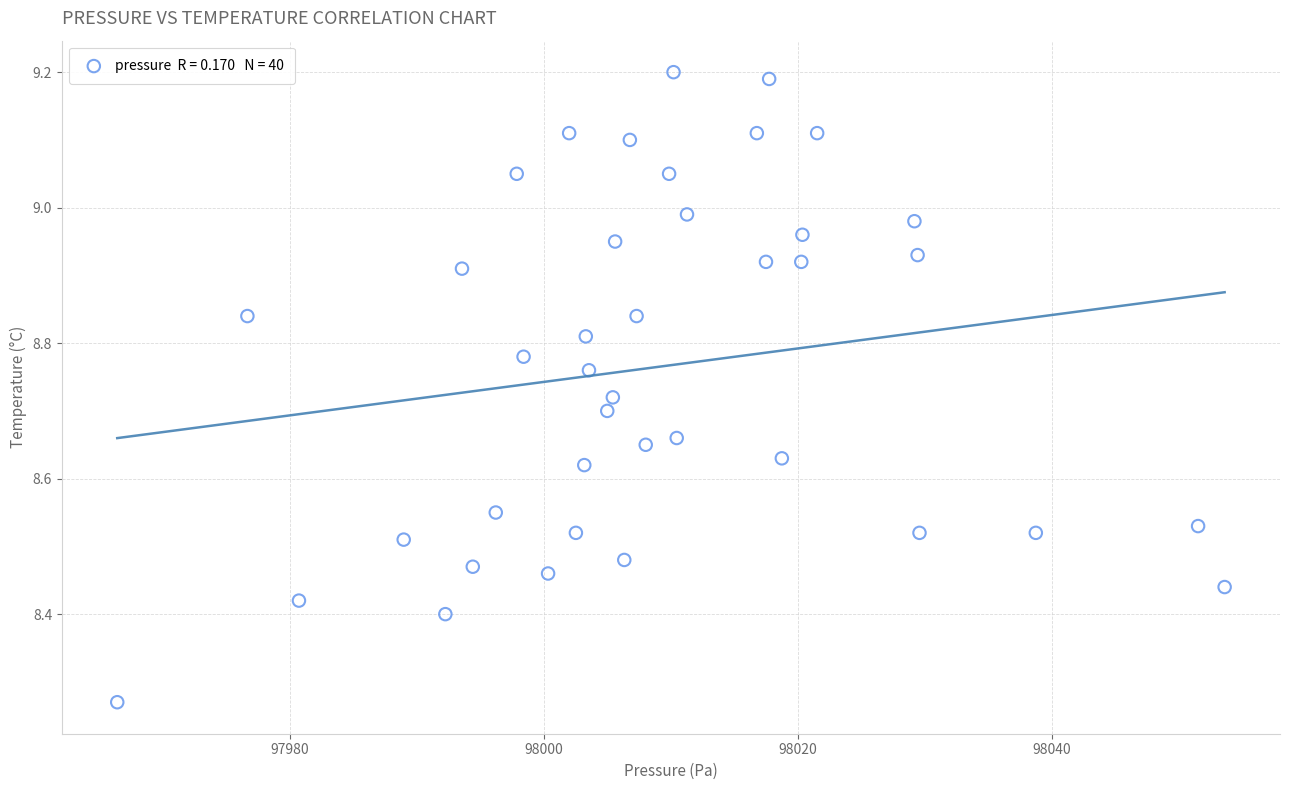

What is the range of X values (max minus min)?

87.2